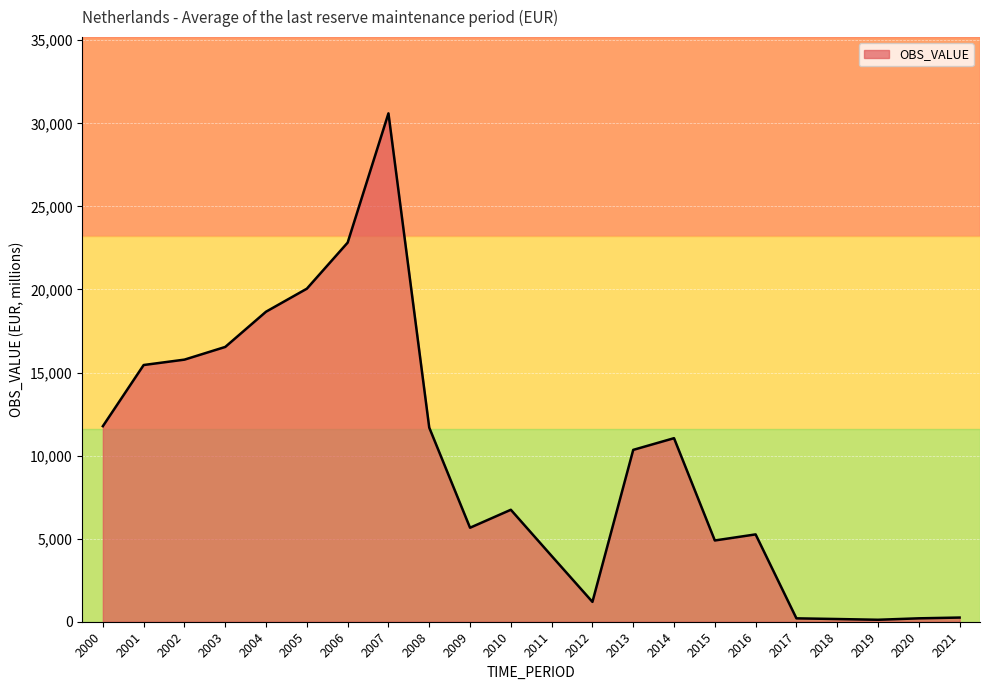

What is the ratio of the value at 2008 to the value at 2000?

1.0